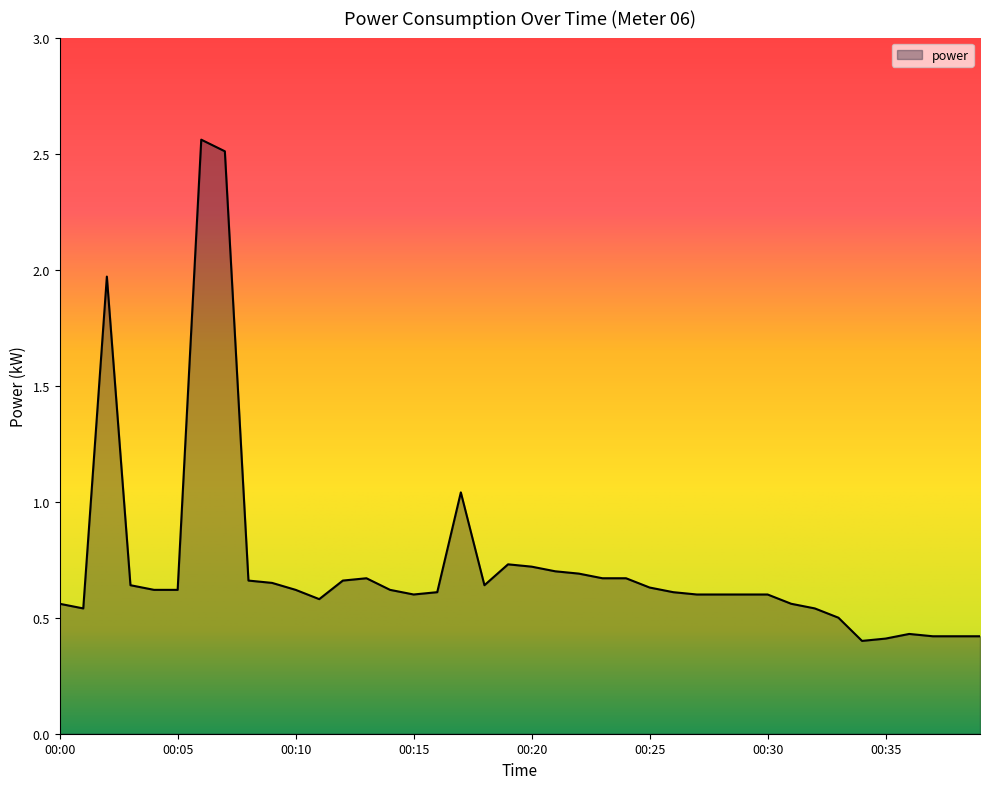

What is the smallest value displayed?

0.4